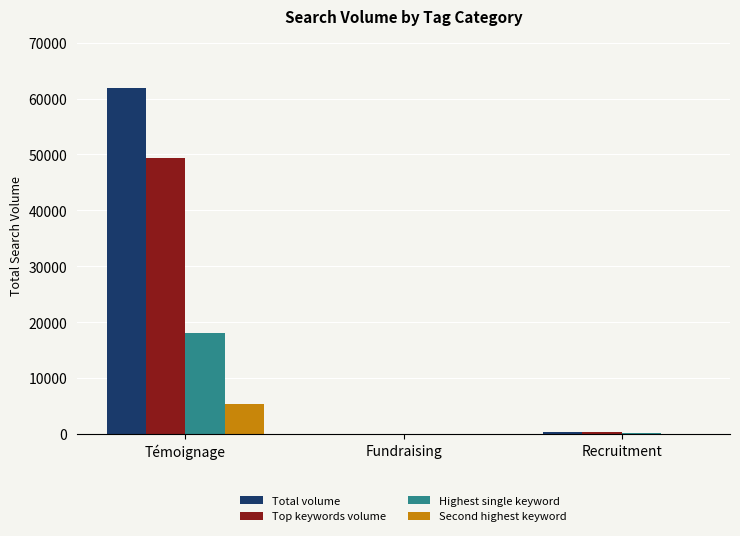

At which category is the sum across all series the highest?

Témoignage